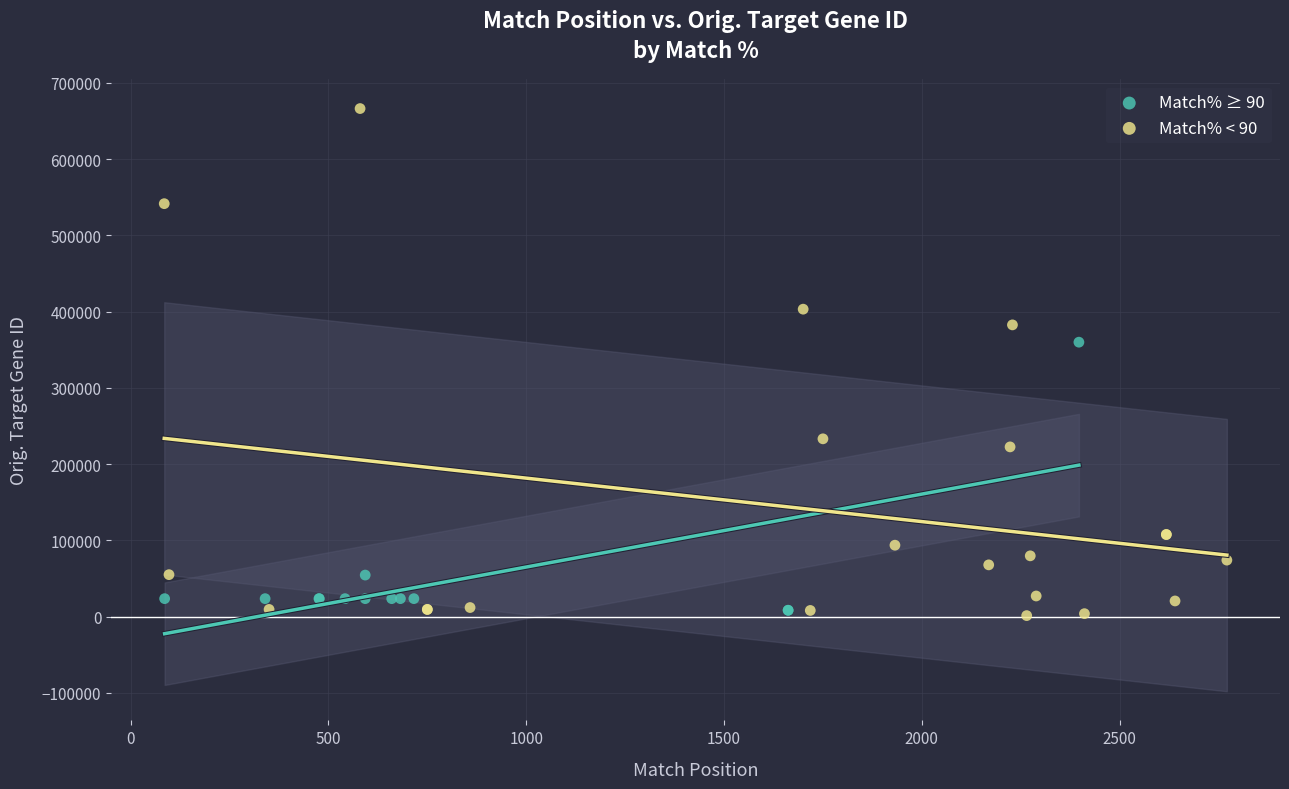

What are all the series names shown in the legend?

Match% ≥ 90, Match% < 90